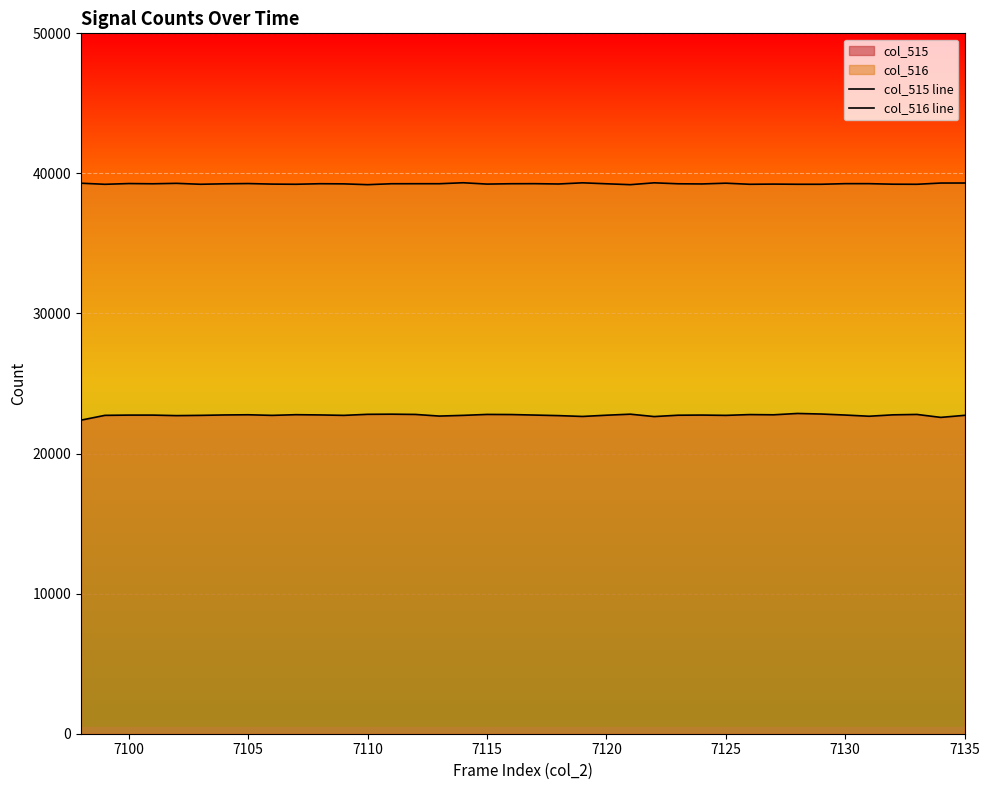

The value of col_515 line at 36 is 13292. True or false?

False